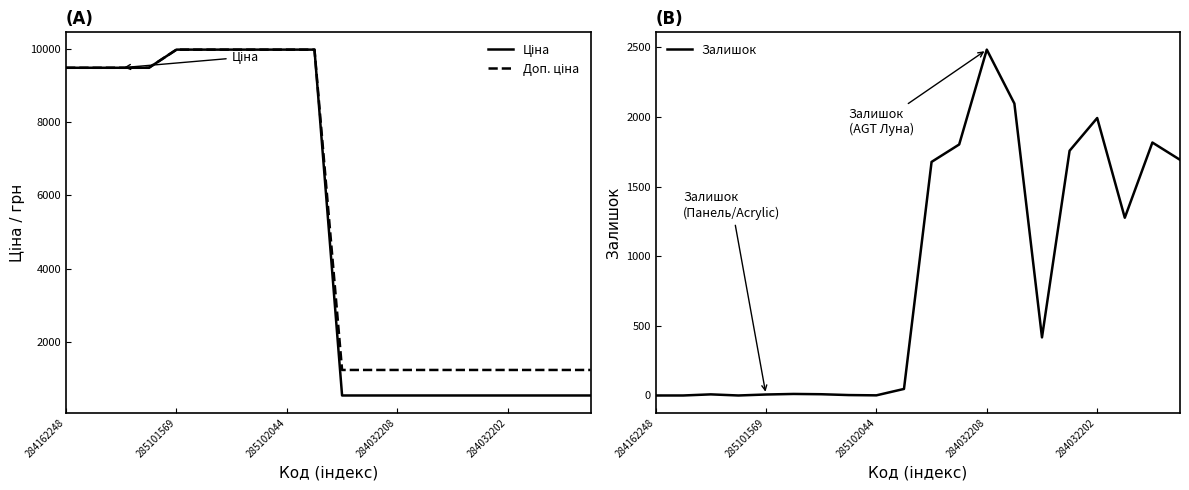

True or false: Залишок has a value of 1992 at 284032202.

True